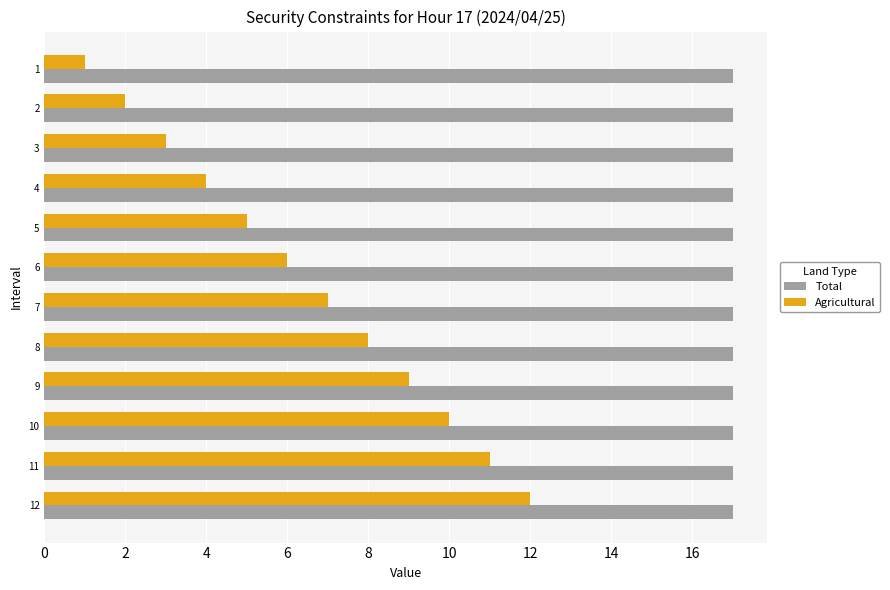

Rank the series at 1 from lowest to highest value.

Agricultural, Total